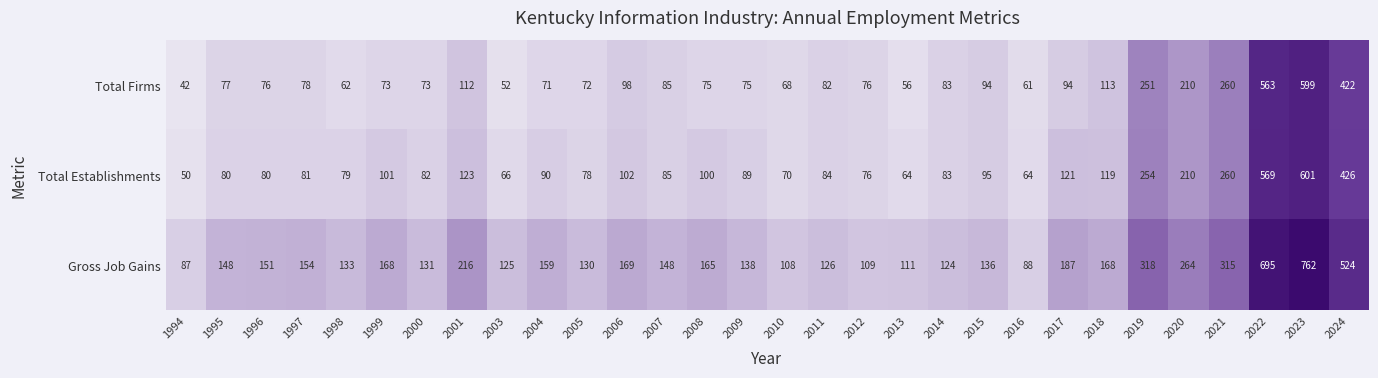

Which category has the highest value across all series?

2023